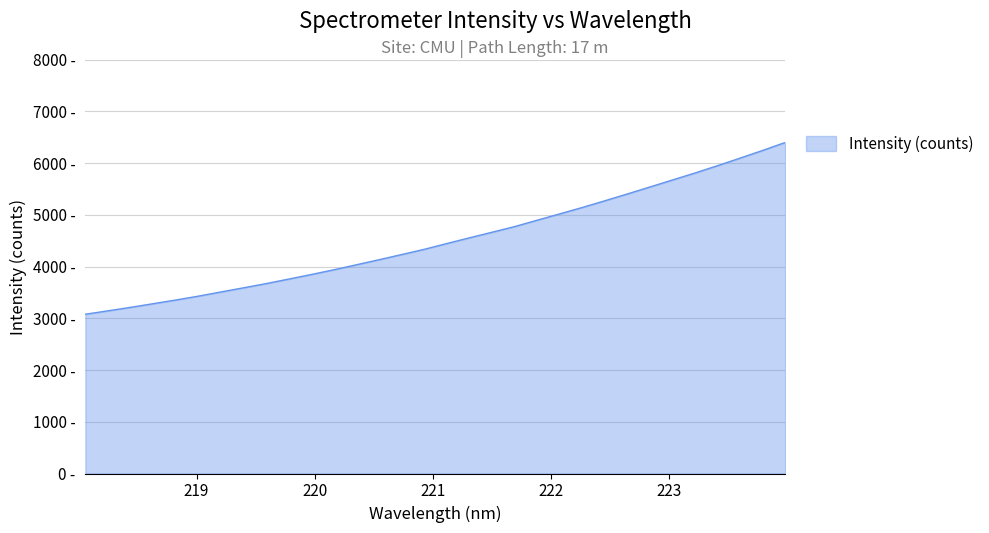

True or false: there are more than 1 points higher than both neighbors.

False